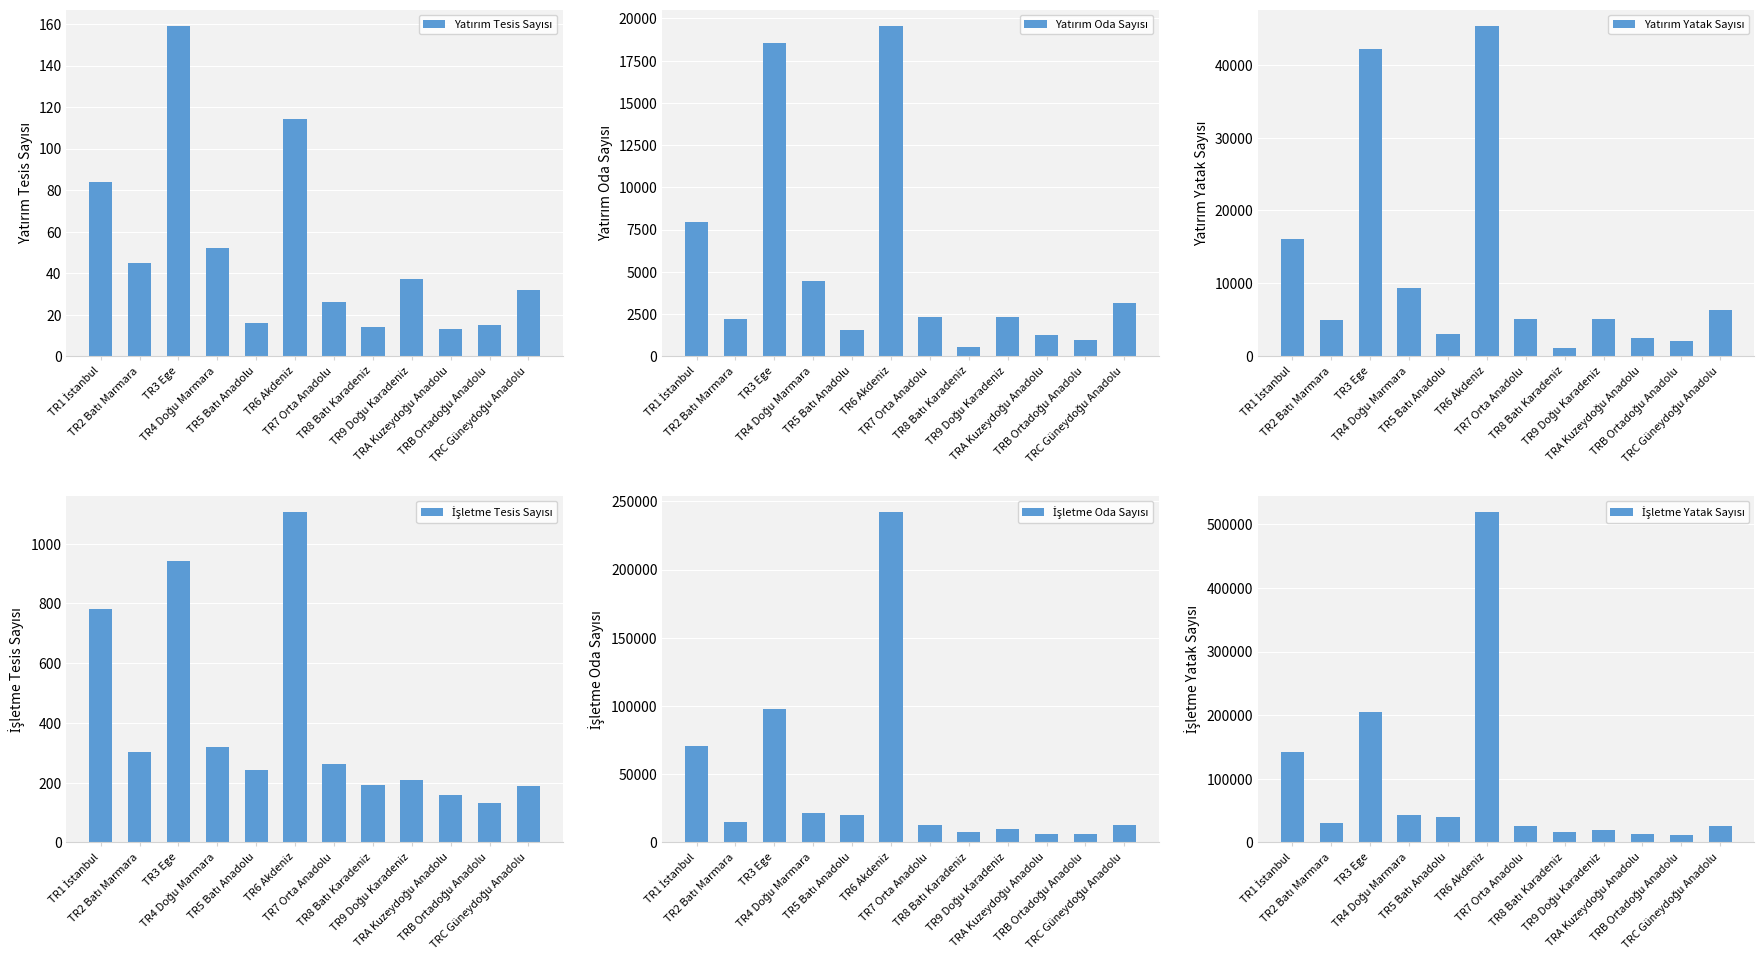

List the labels in order of İşletme Tesis Sayısı value, largest first.

TR6 Akdeniz, TR3 Ege, TR1 İstanbul, TR4 Doğu Marmara, TR2 Batı Marmara, TR7 Orta Anadolu, TR5 Batı Anadolu, TR9 Doğu Karadeniz, TR8 Batı Karadeniz, TRC Güneydoğu Anadolu, TRA Kuzeydoğu Anadolu, TRB Ortadoğu Anadolu